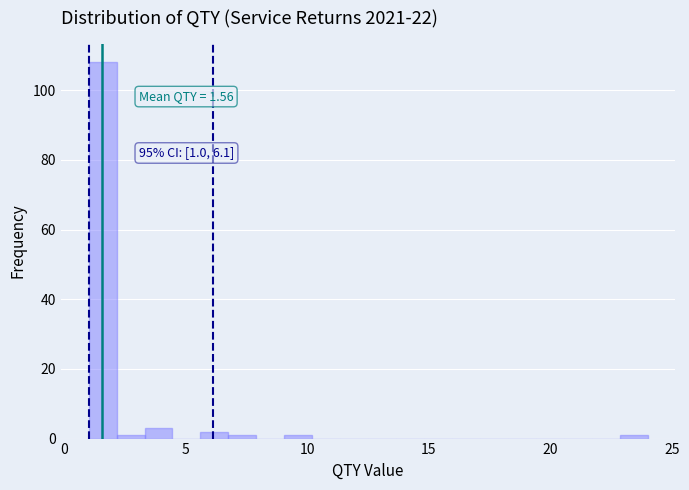

Read against the x-axis, roughly where is the centre of the tallest bar?

1.5